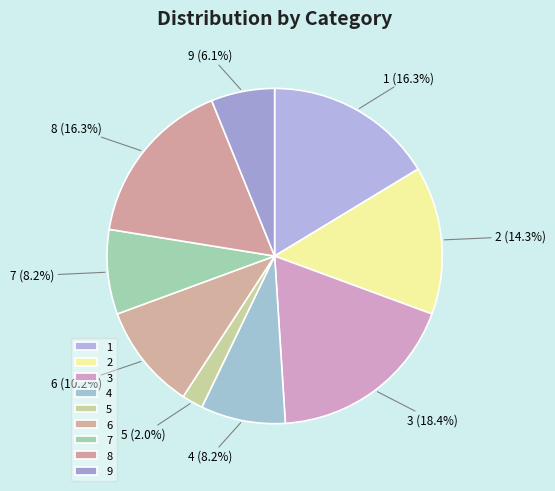

Does 2 represent more than half of the total?

No